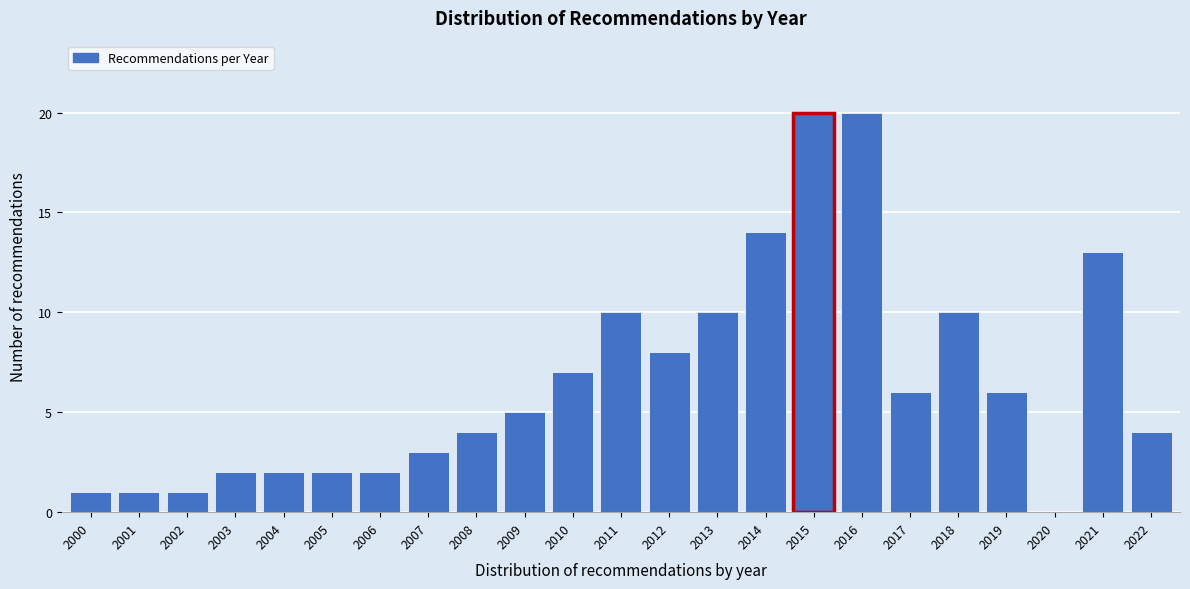

Reading left to right, transcribe all the data shown in this chart.

2000=1	2001=1	2002=1	2003=2	2004=2	2005=2	2006=2	2007=3	2008=4	2009=5	2010=7	2011=10	2012=8	2013=10	2014=14	2015=20	2016=20	2017=6	2018=10	2019=6	2020=0	2021=13	2022=4